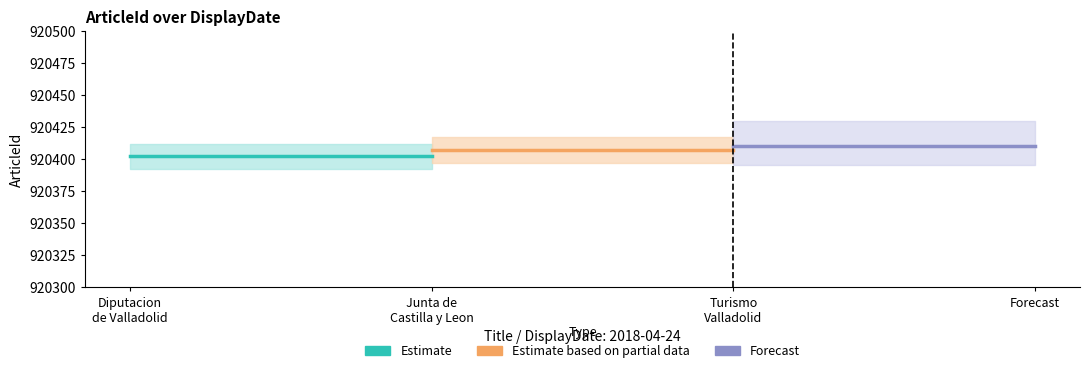

What is the label of the 1st point from the left?

Diputacion
de Valladolid